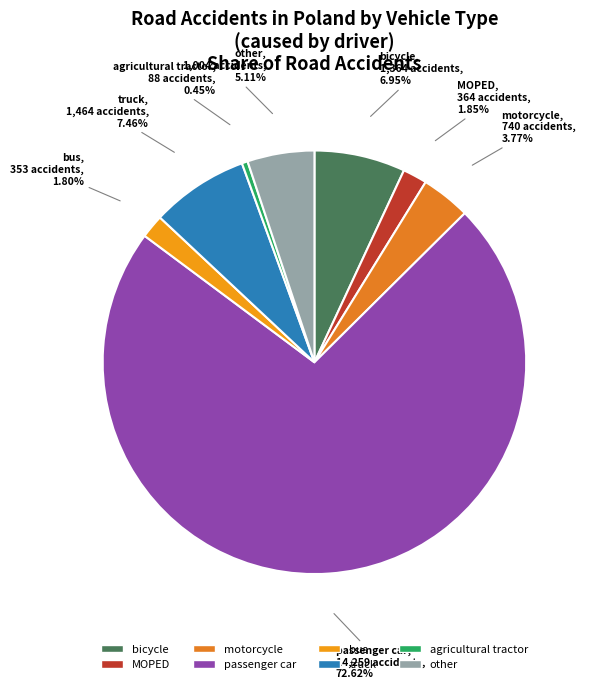

To the nearest percent, what is the average slice percentage?

12%